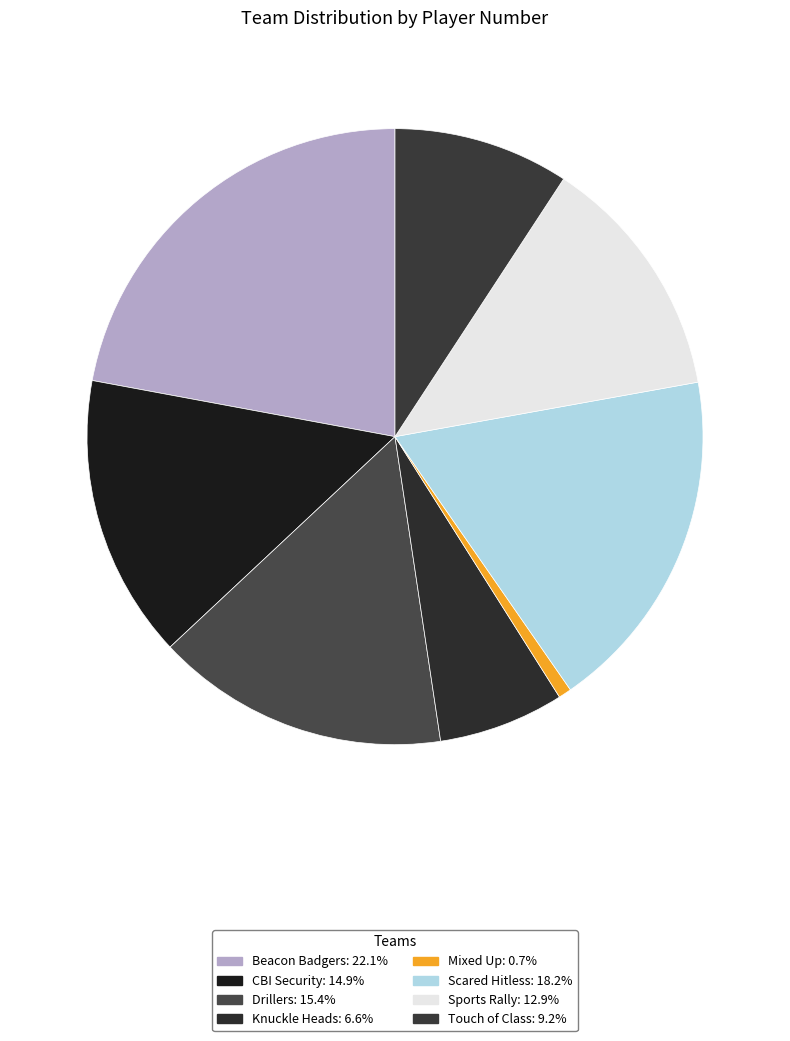

Which slice is the smallest?

Mixed Up